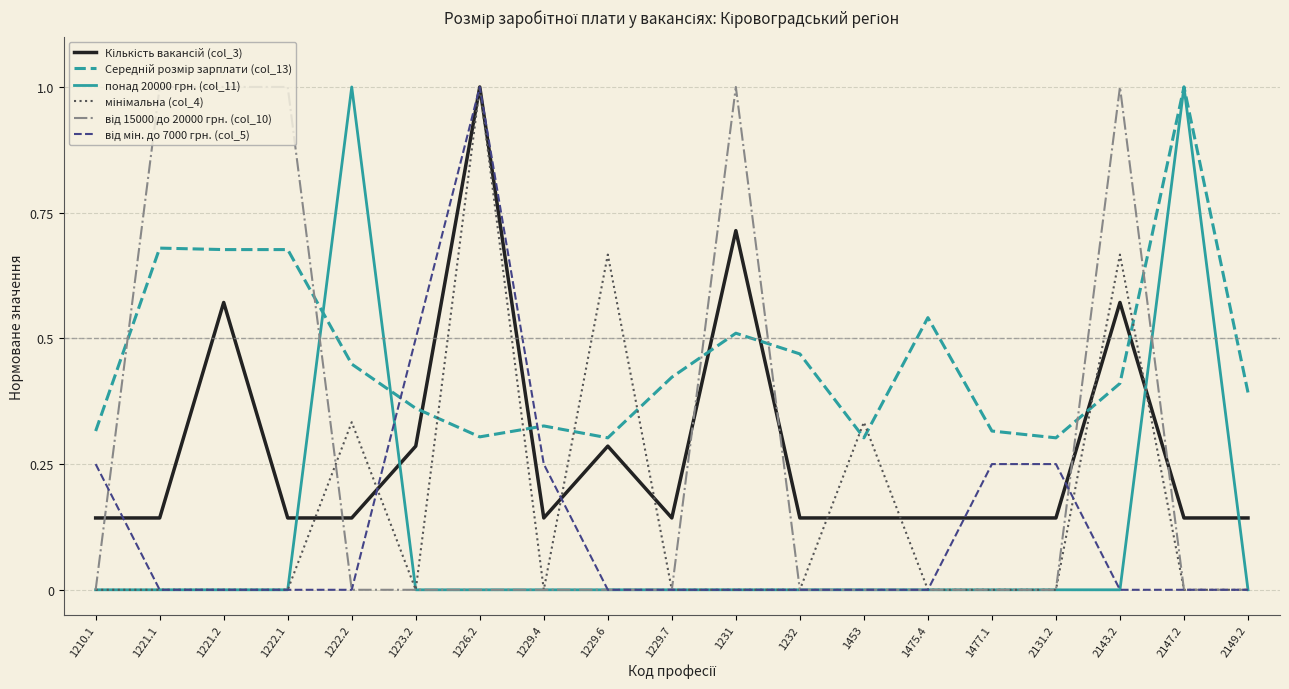

What is the difference between the highest and lowest values at 1221.1?

1.0